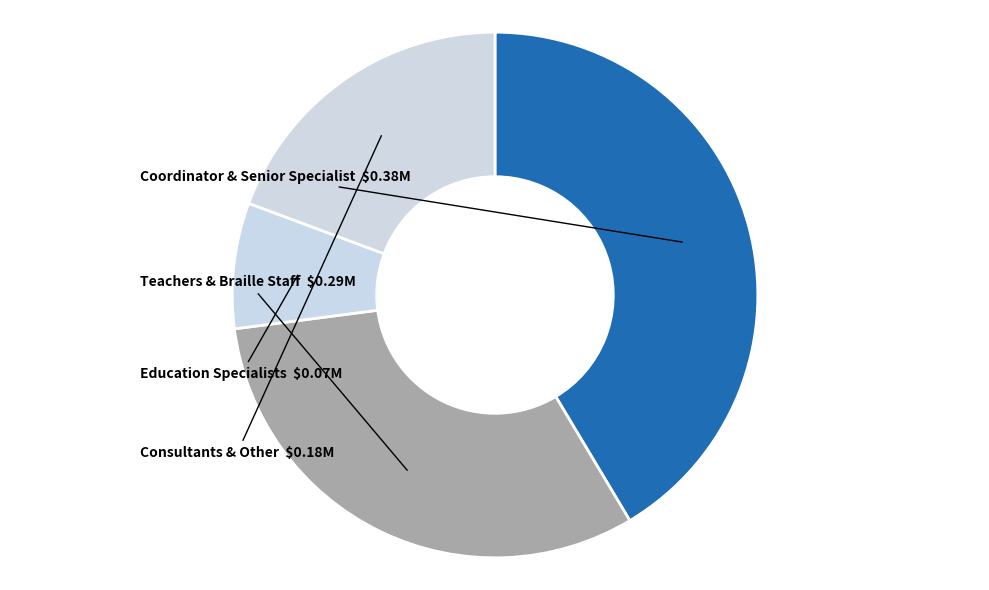

Between Consultants & Other and Education Specialists, which is larger?

Consultants & Other